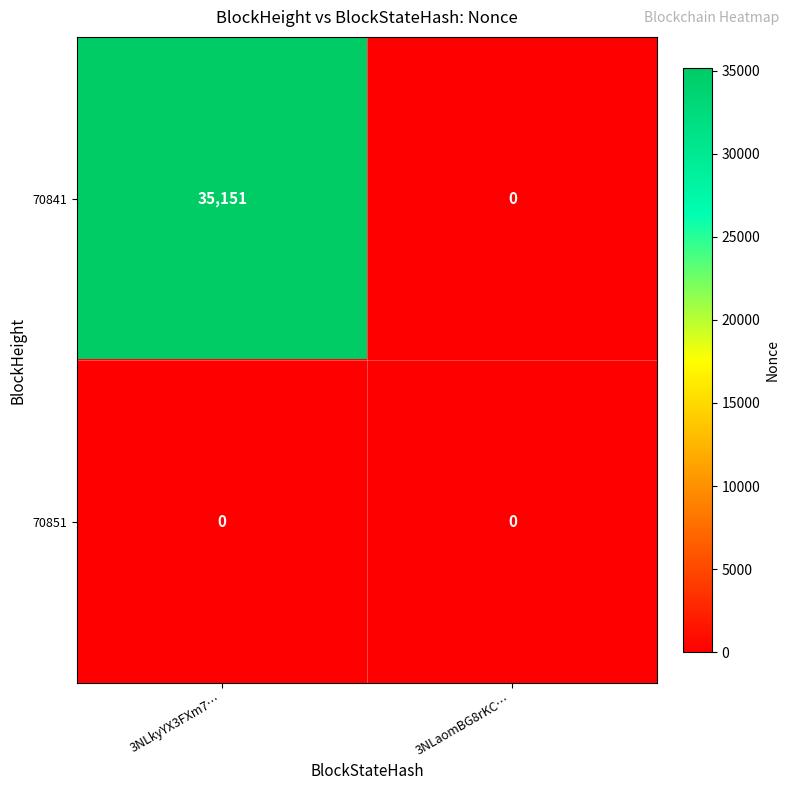

The 70851 series shows 0 at 3NLkyYX3FXm7…. True or false?

True